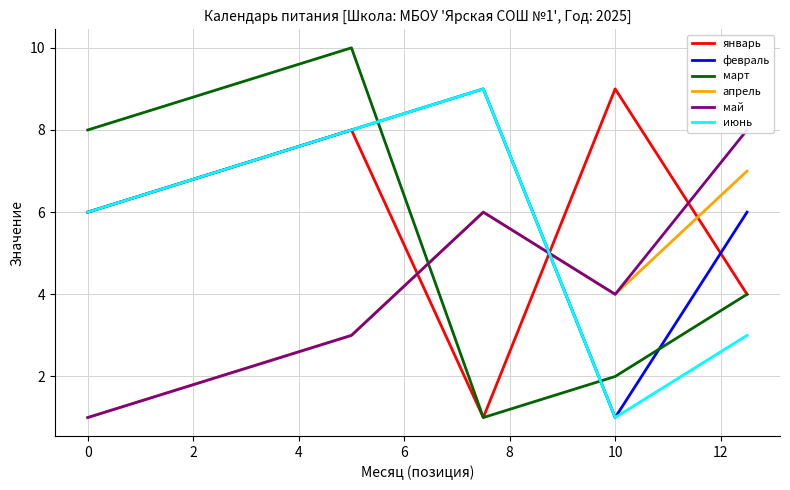

How many lines are shown in the chart?

6